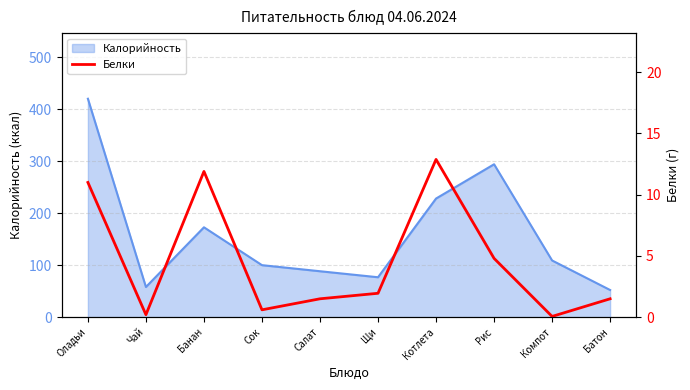

Is it true that Калорийность equals 270.4 at Оладьи?

False